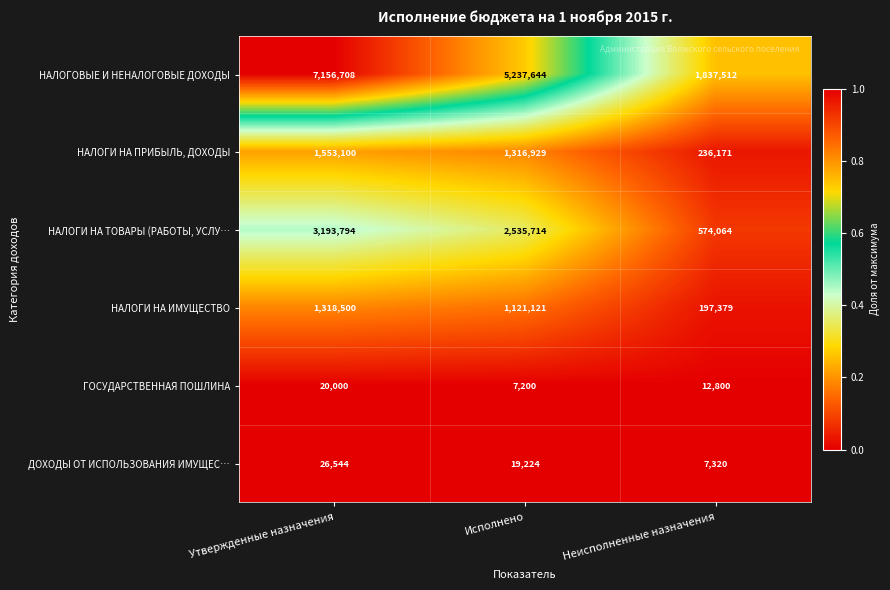

How many categories are shown in the chart?

3